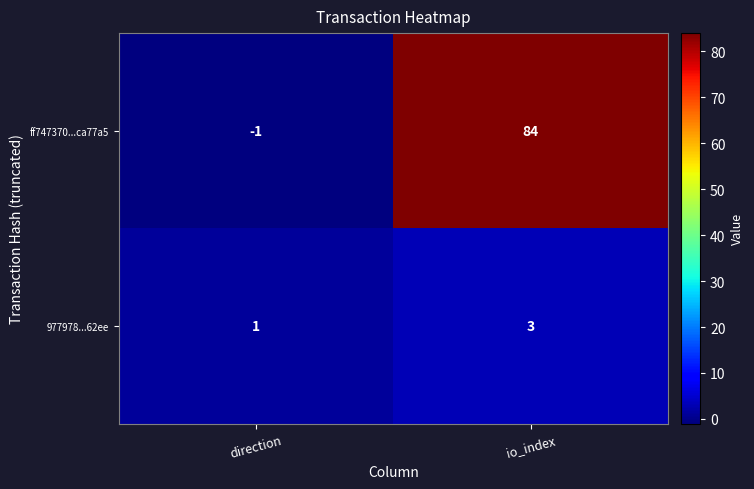

The 977978...62ee series shows 2 at direction. True or false?

False